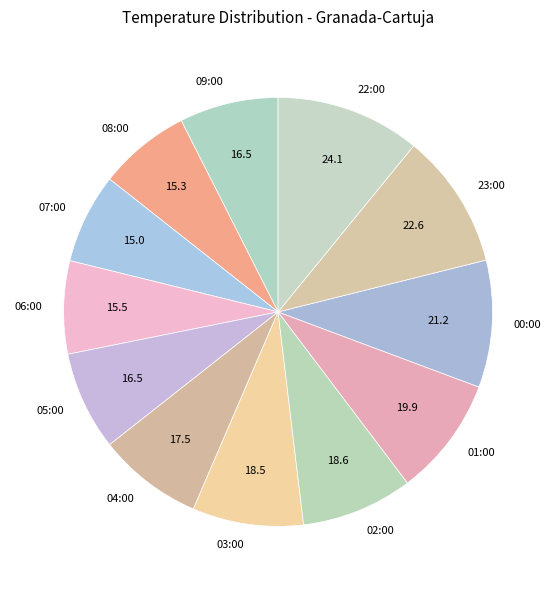

Between 23:00 and 22:00, which is larger?

22:00